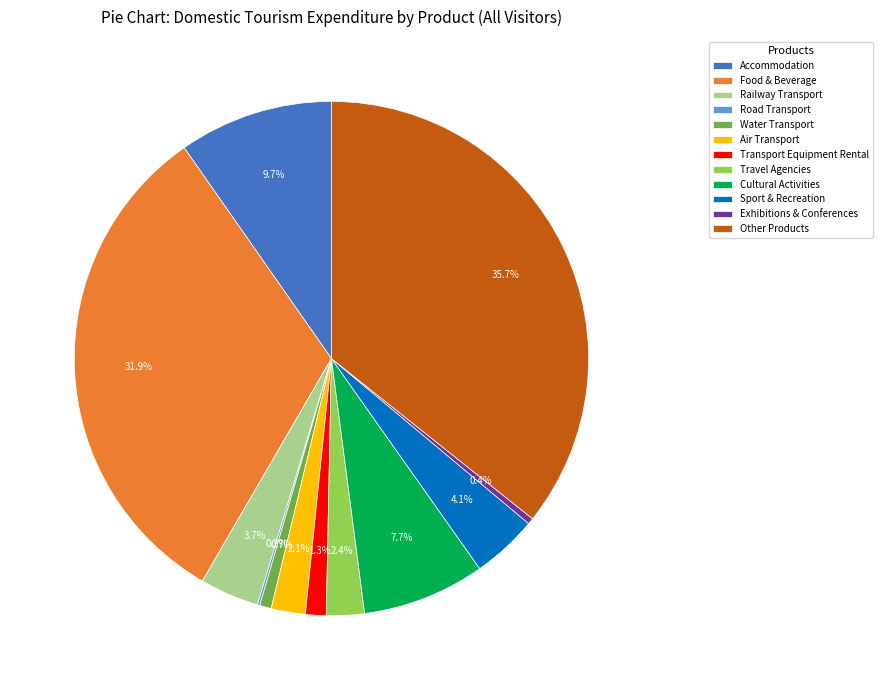

Which has a higher value, Water Transport or Food & Beverage?

Food & Beverage